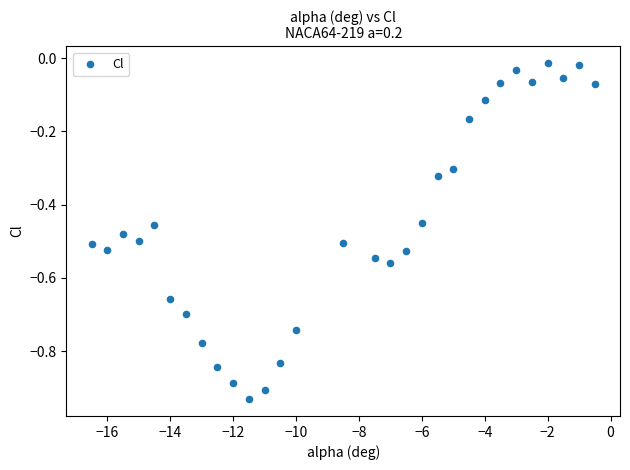

What is the range of Y values (max minus min)?

0.9